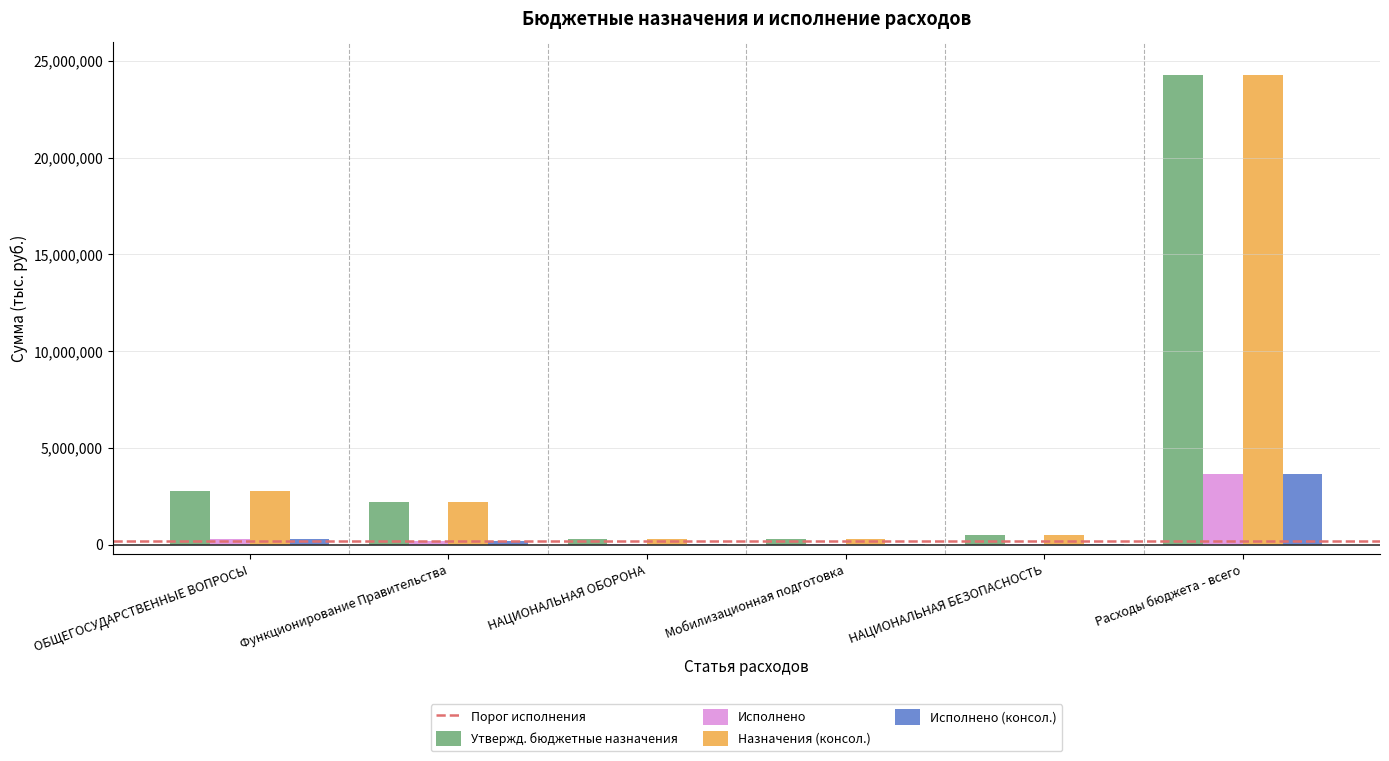

At which label is Назначения (консол.) closest to 12269250?

ОБЩЕГОСУДАРСТВЕННЫЕ ВОПРОСЫ